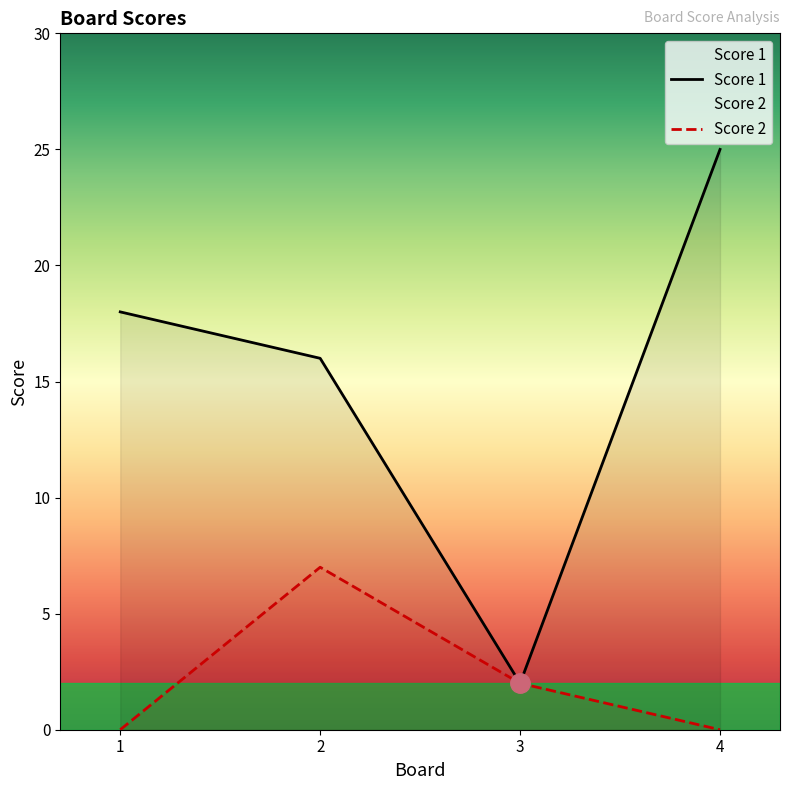

What is the difference between the Score 2 values at 4 and 3?

2